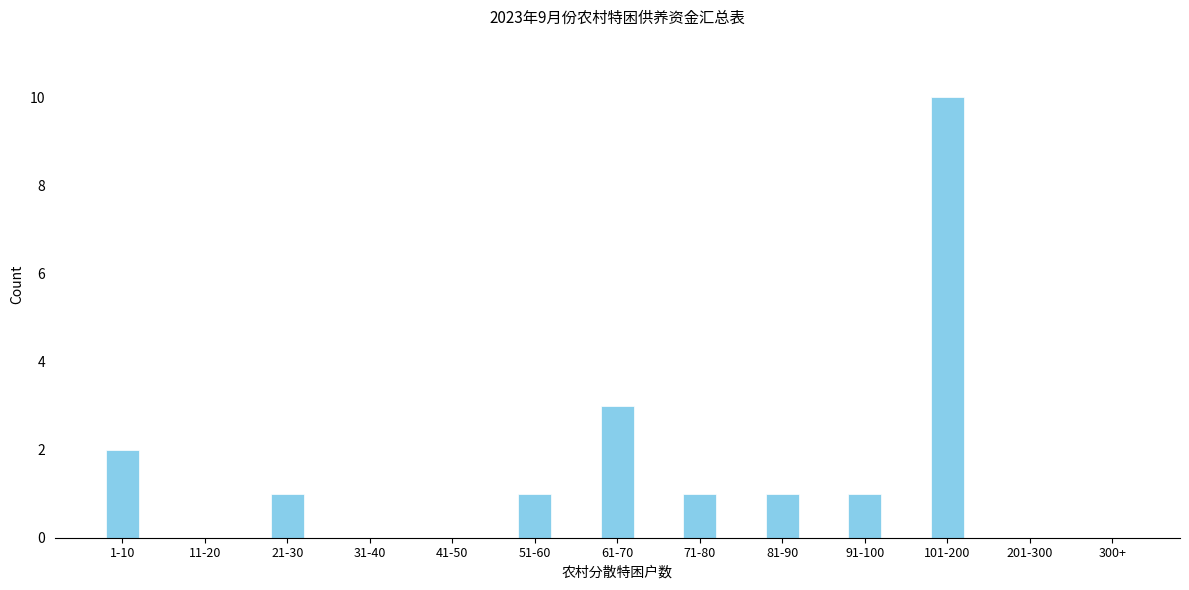

Reading left to right, list all the values displayed in this chart.

1-10=2	11-20=0	21-30=1	31-40=0	41-50=0	51-60=1	61-70=3	71-80=1	81-90=1	91-100=1	101-200=10	201-300=0	300+=0